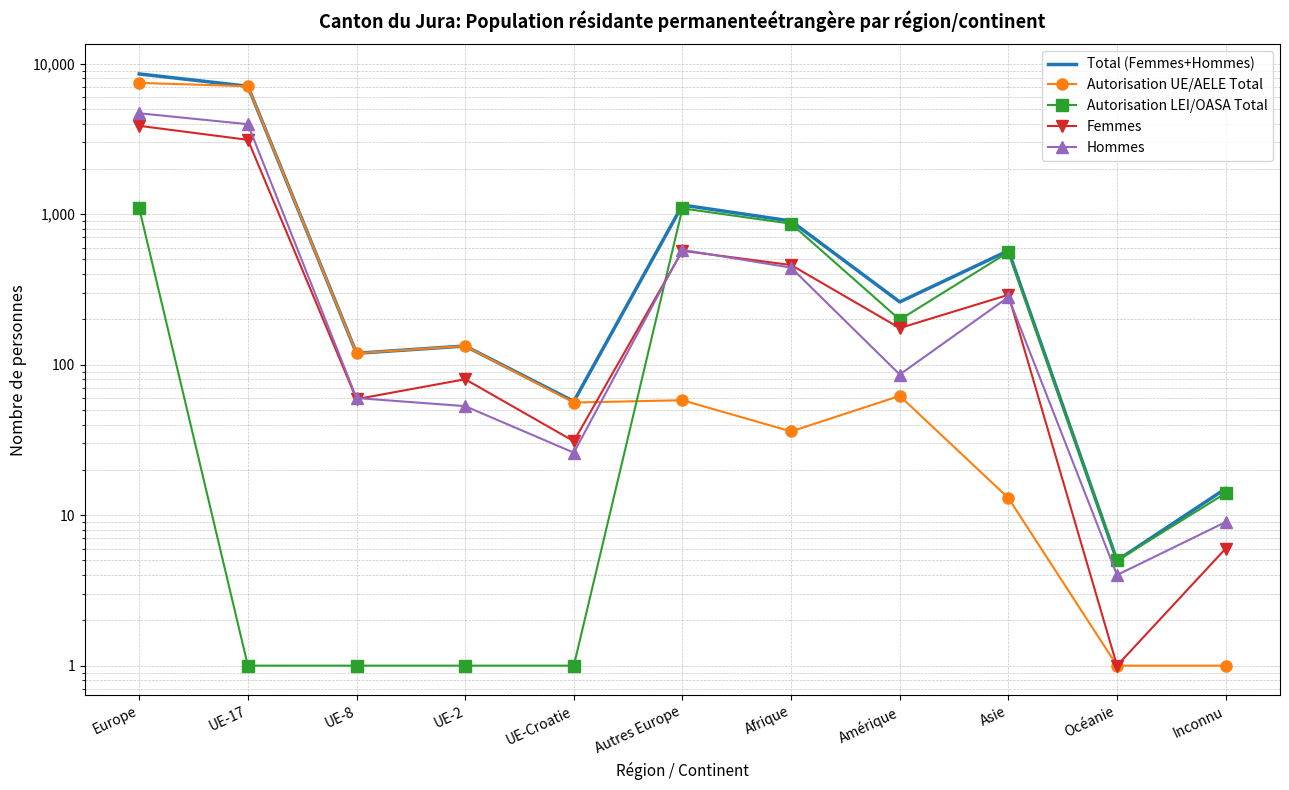

What are all the series names shown in the legend?

Total (Femmes+Hommes), Autorisation UE/AELE Total, Autorisation LEI/OASA Total, Femmes, Hommes